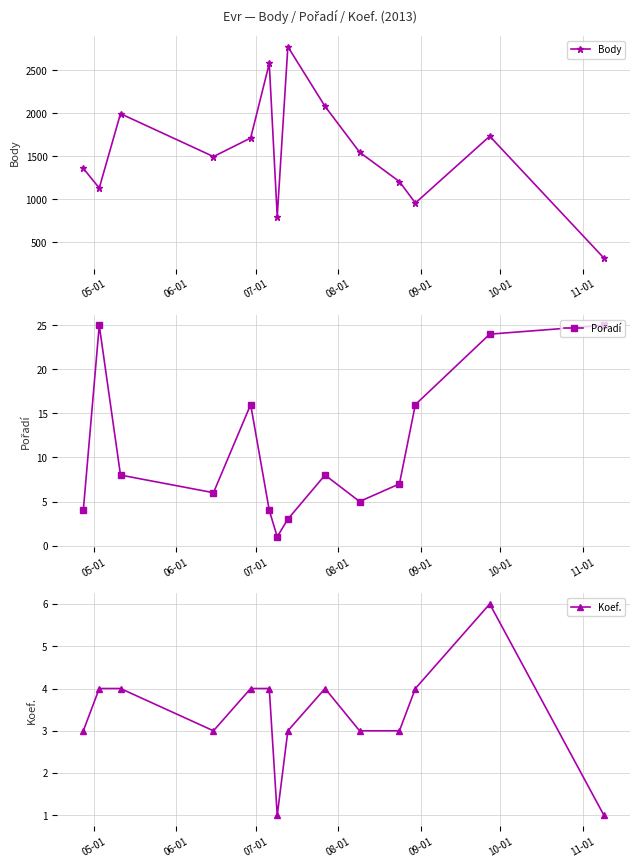

What is the minimum value for Body?

316